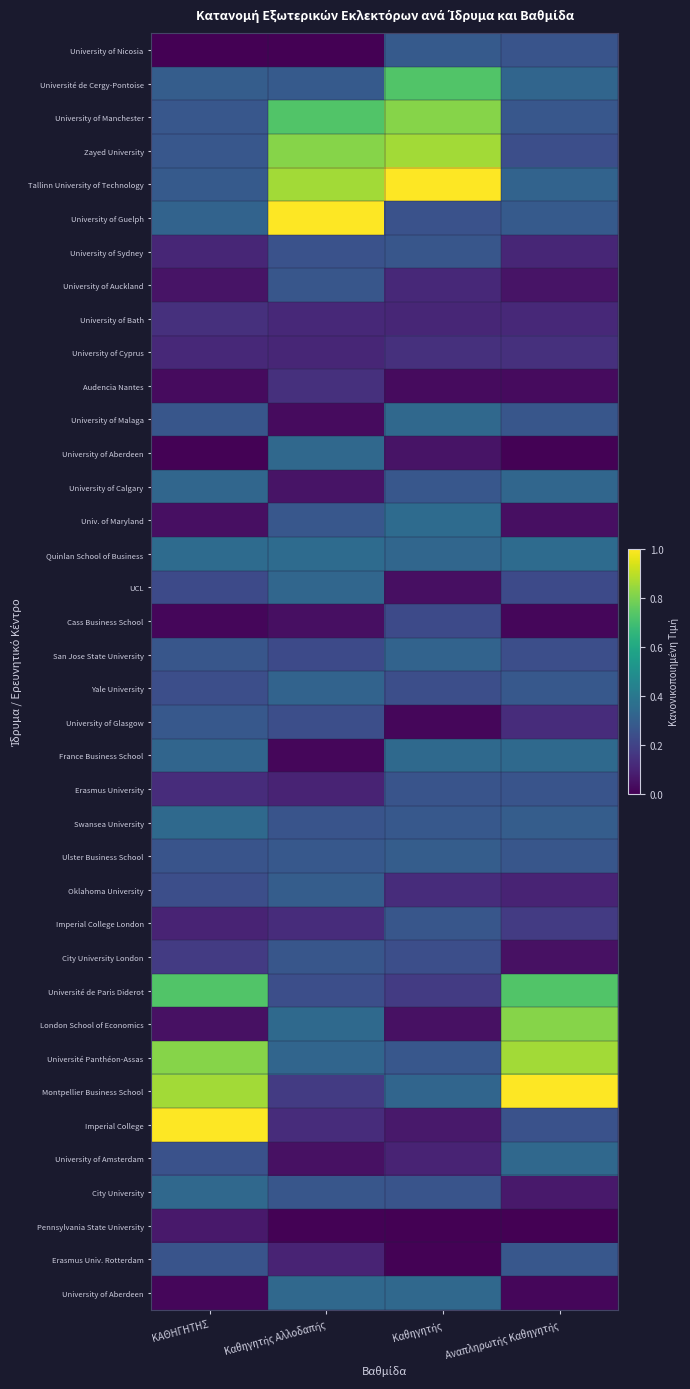

At which category does the chart reach its minimum across all series?

ΚΑΘΗΓΗΤΗΣ